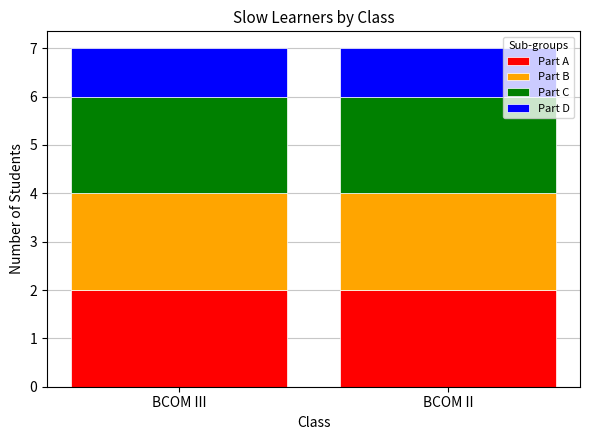

Is it true that Part A equals 2 at BCOM III?

True